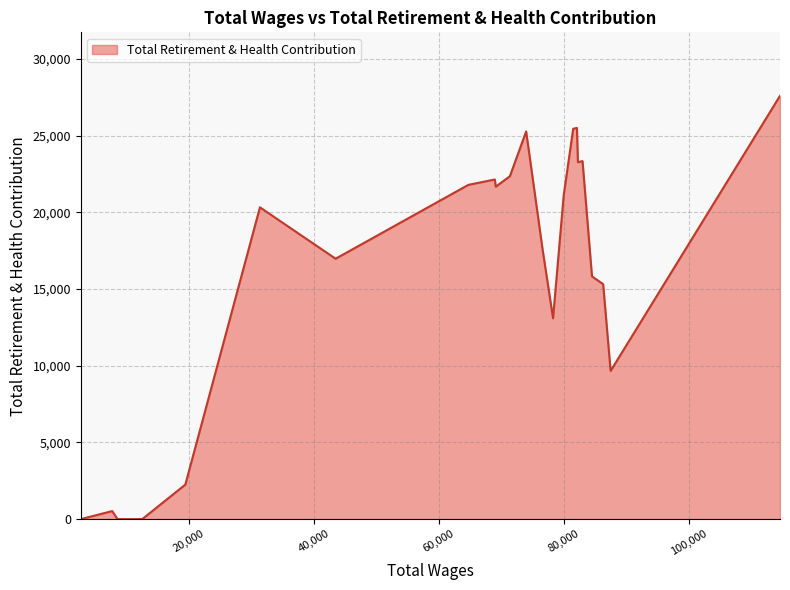

What is the greatest value displayed?

27603